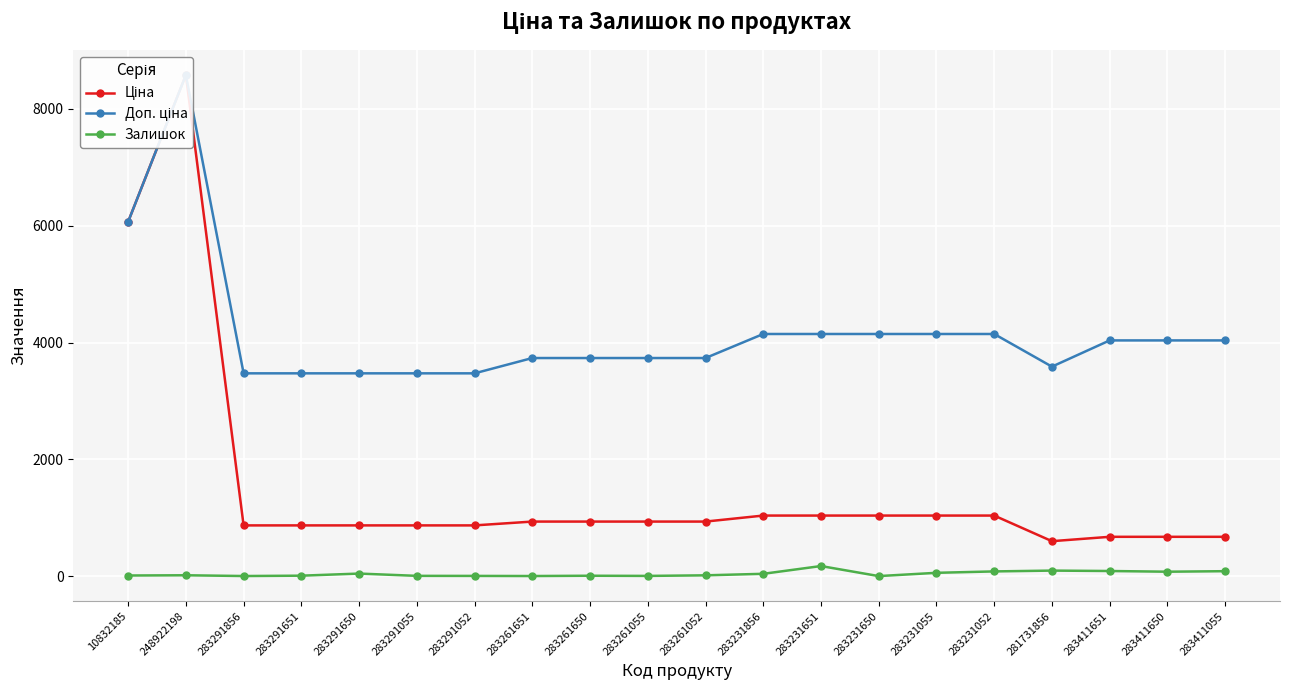

True or false: Залишок and Ціна intersect in this chart.

False